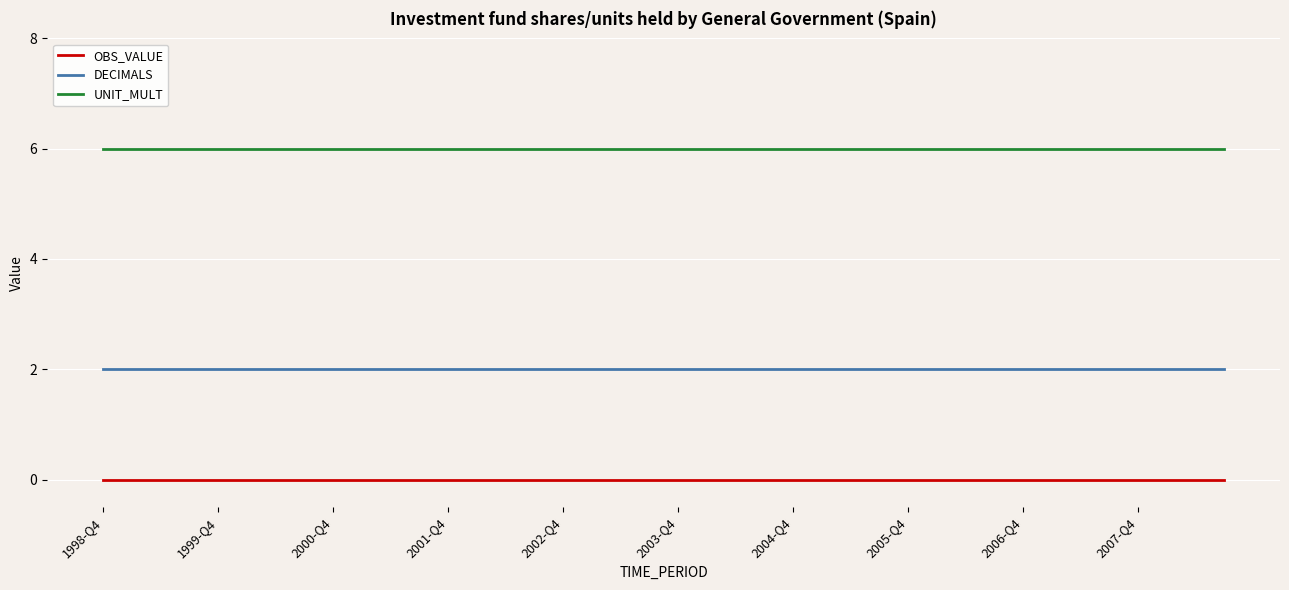

List the series in order of their overall mean, highest first.

UNIT_MULT, DECIMALS, OBS_VALUE